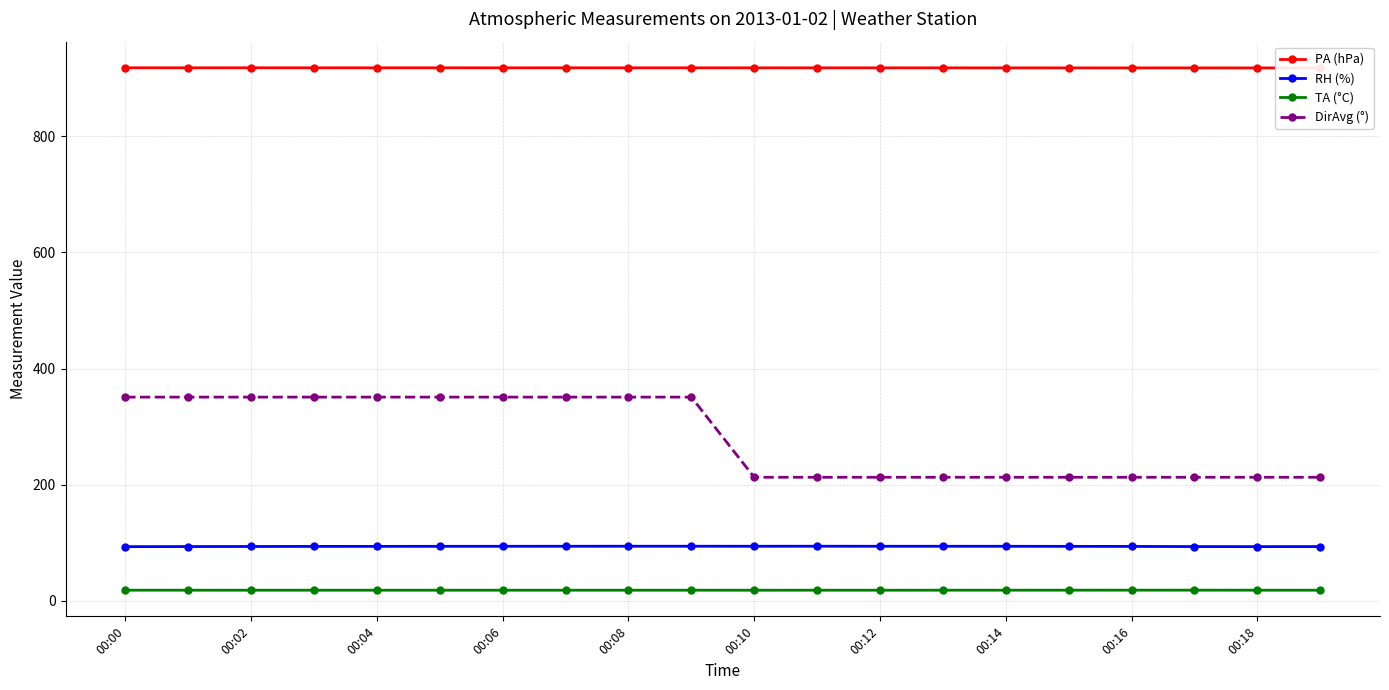

Which series has the largest range (max minus min)?

DirAvg (°)